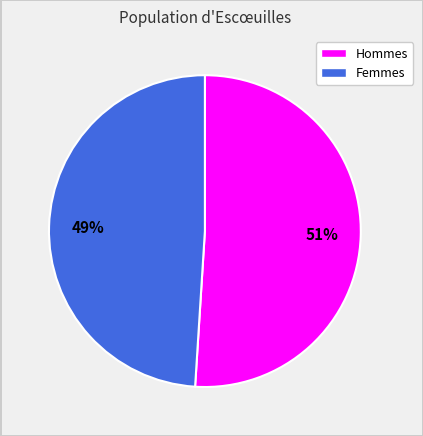

Which slice is the smallest?

Femmes